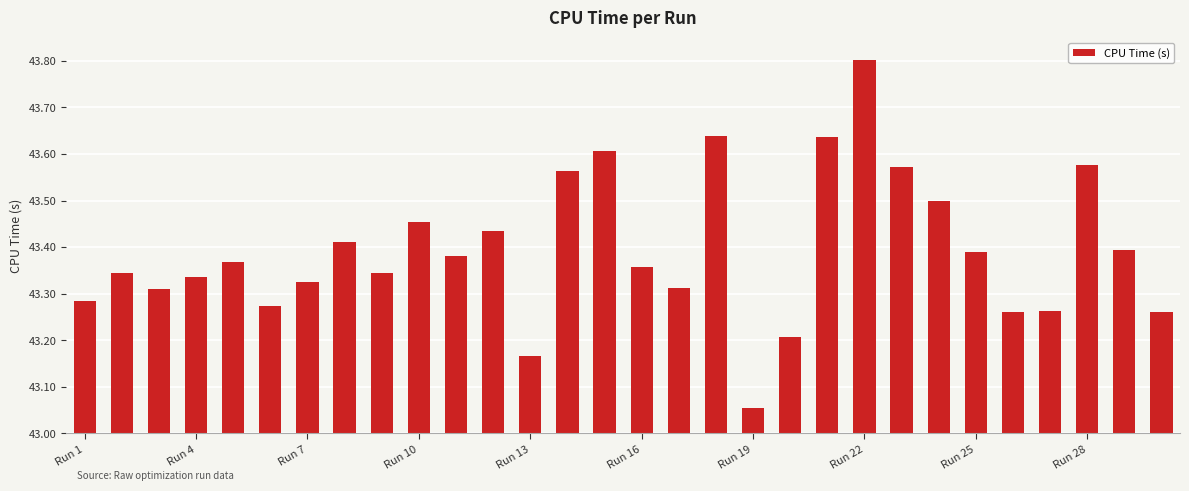

What is the difference between the maximum and minimum values?

0.7